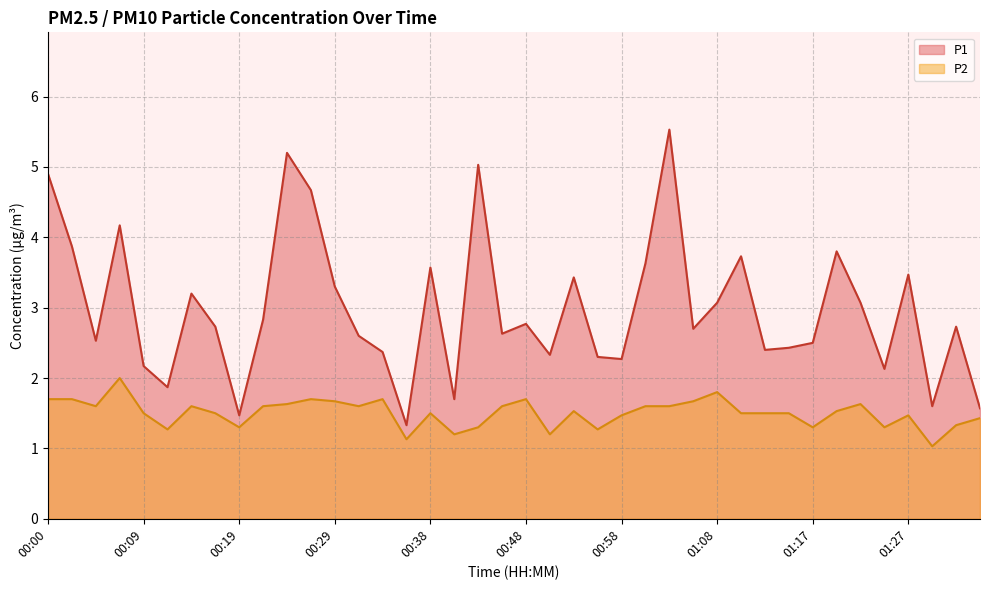

Which series has the widest spread of values?

P1